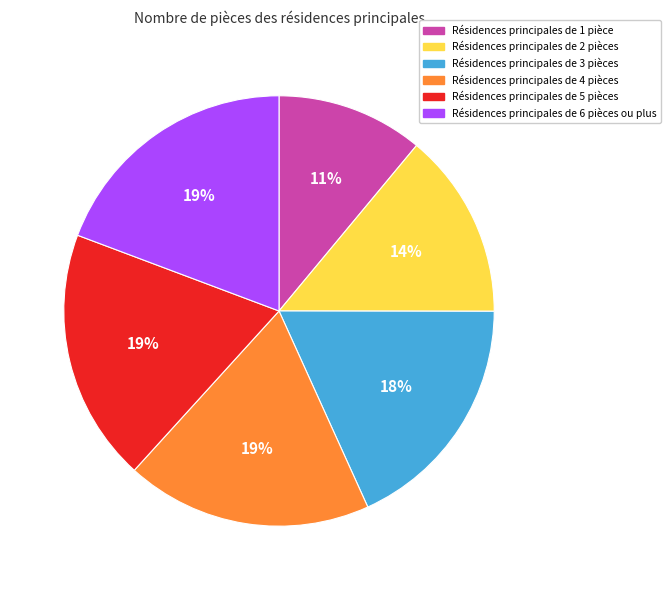

Is Résidences principales de 2 pièces the majority of the pie?

No